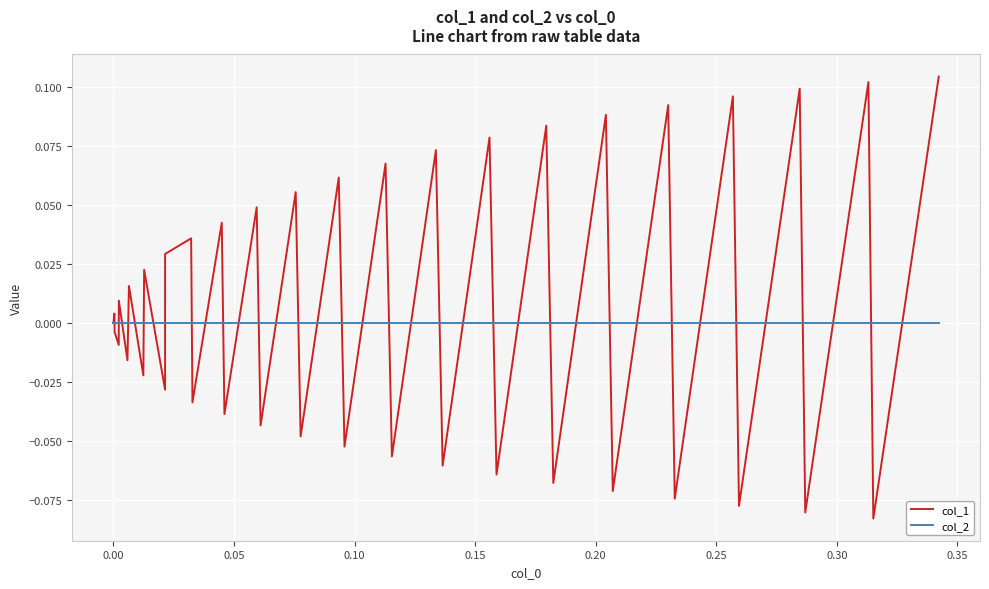

List the series in order of their peak value, lowest first.

col_2, col_1